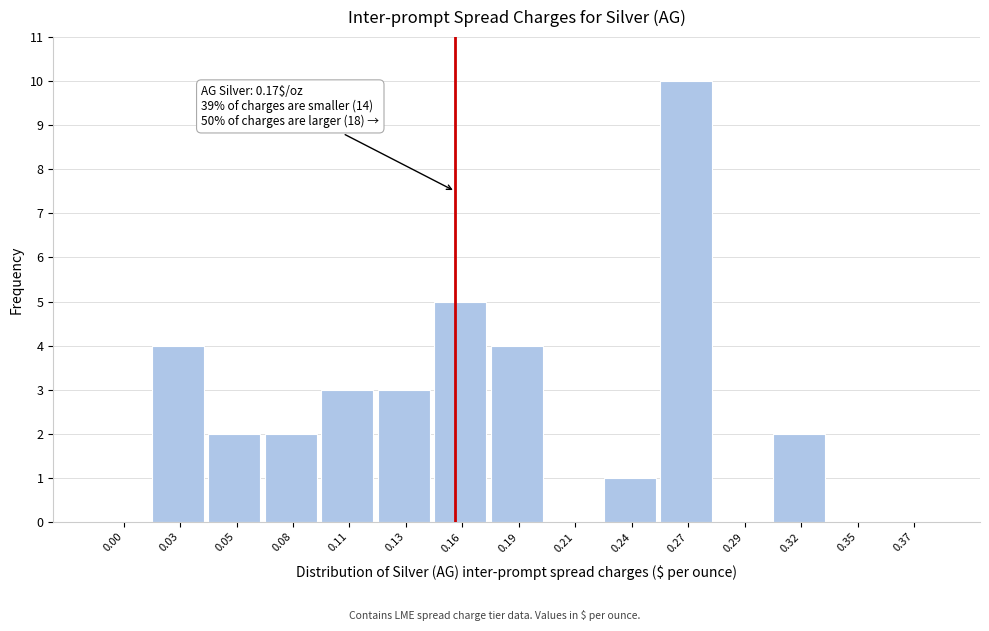

Reading left to right, list all the values displayed in this chart.

0.00=0	0.03=4	0.05=2	0.08=2	0.11=3	0.13=3	0.16=5	0.19=4	0.21=0	0.24=1	0.27=10	0.29=0	0.32=2	0.35=0	0.37=0